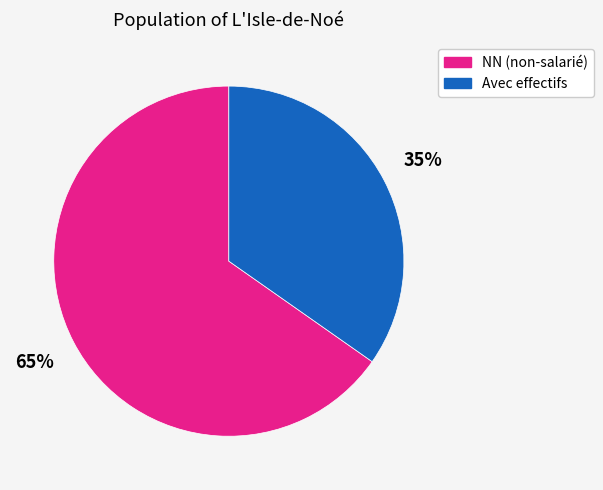

To the nearest percent, what is the average slice percentage?

50%